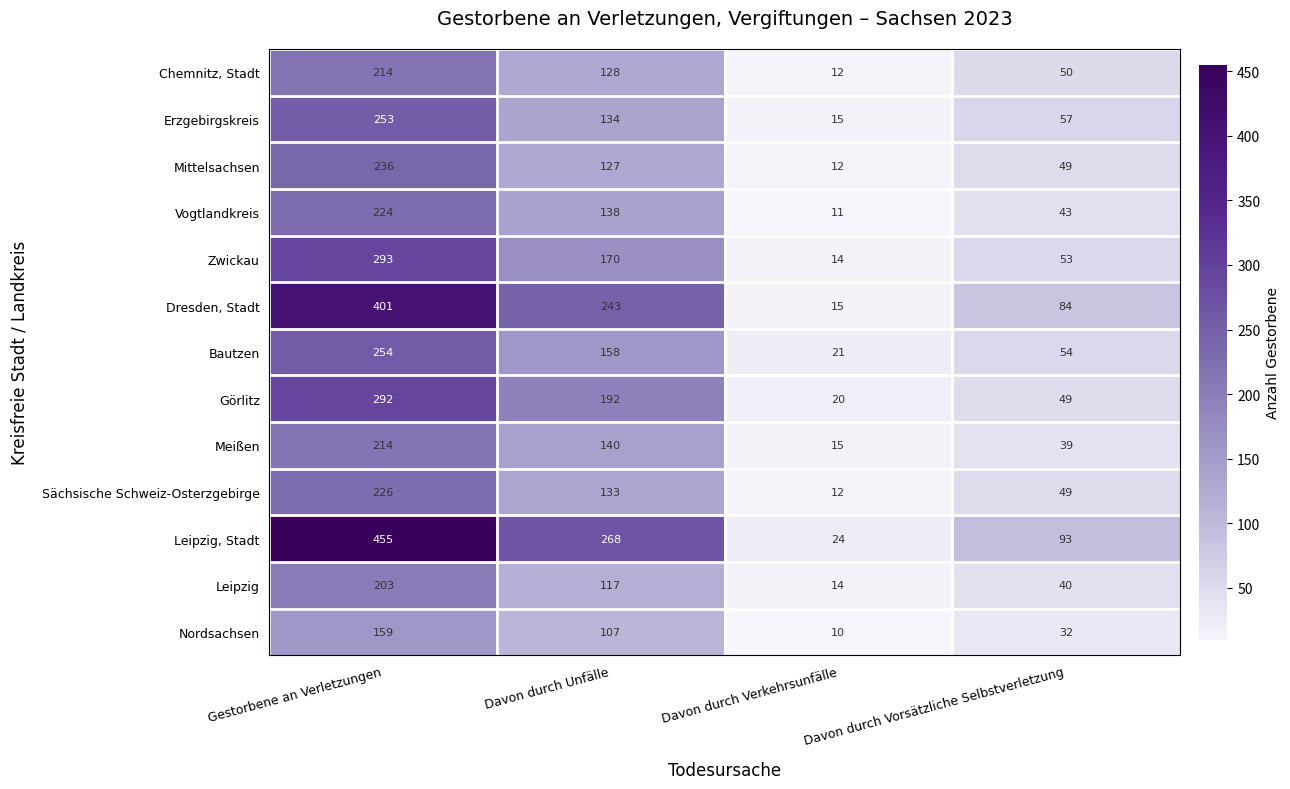

Which label corresponds to the smallest value in the chart?

Davon durch Verkehrsunfälle